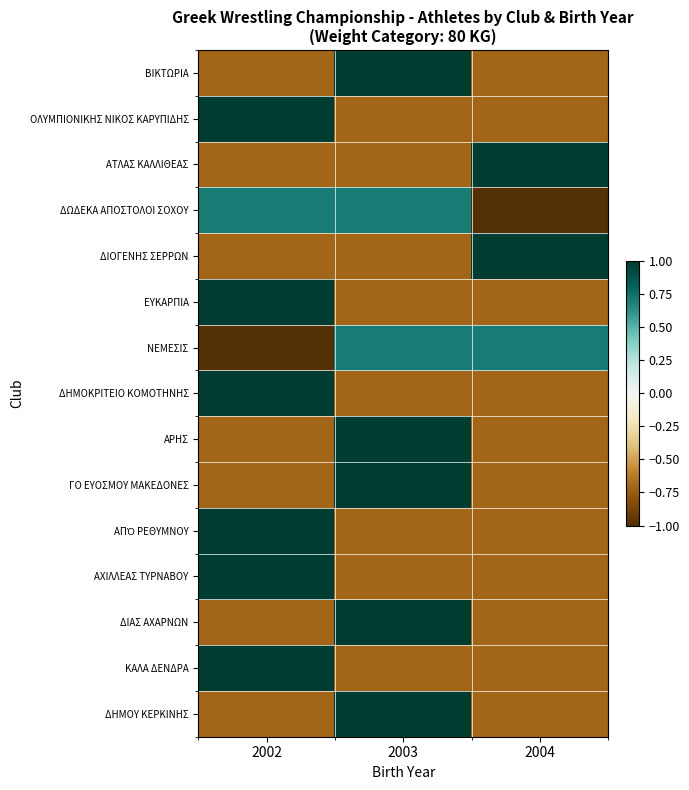

Between 2004 and 2002, which is larger?

2004